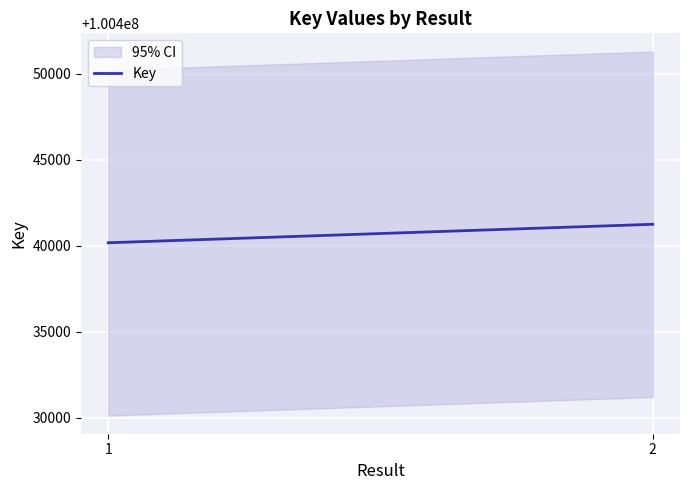

What is the greatest value displayed?

100441257